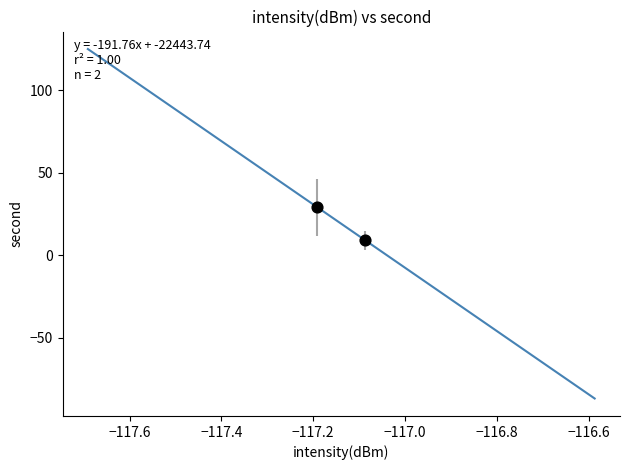

What is the average Y value?

19